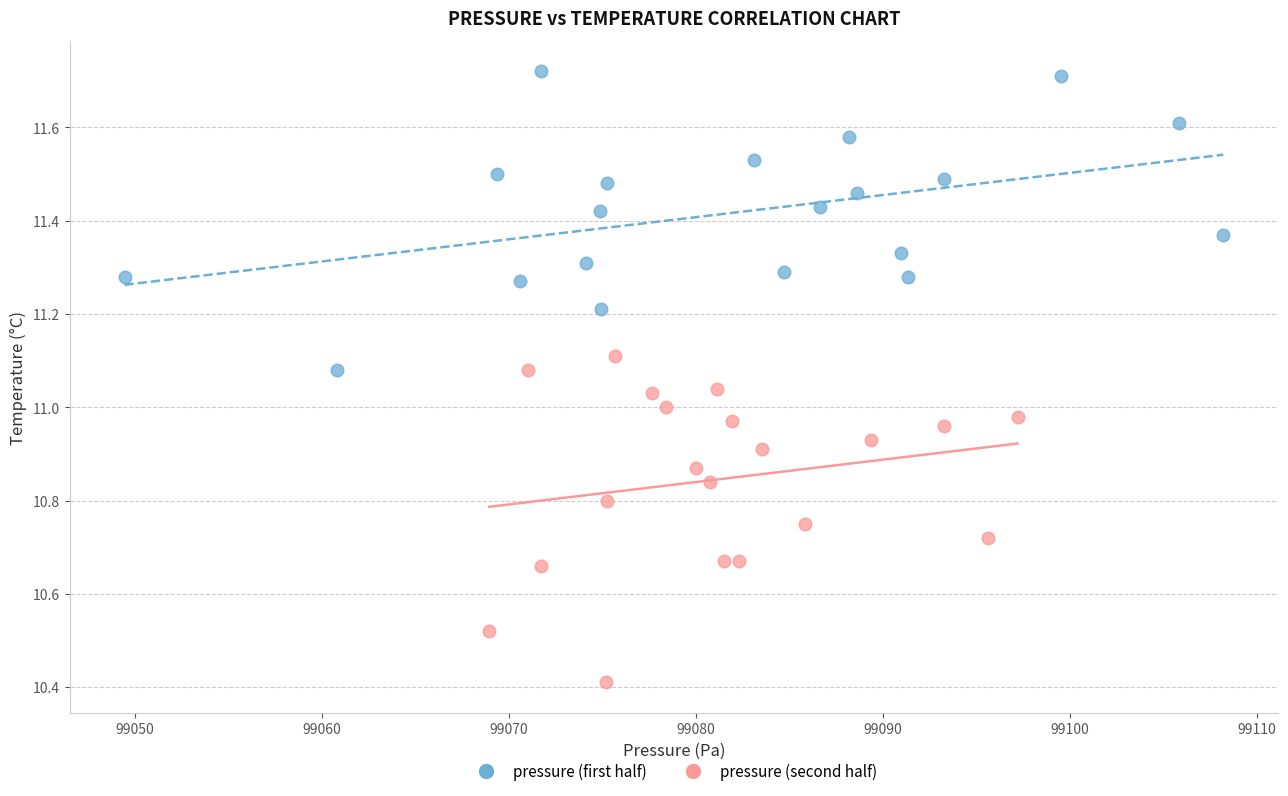

Which series contains the highest Y value?

pressure (first half)